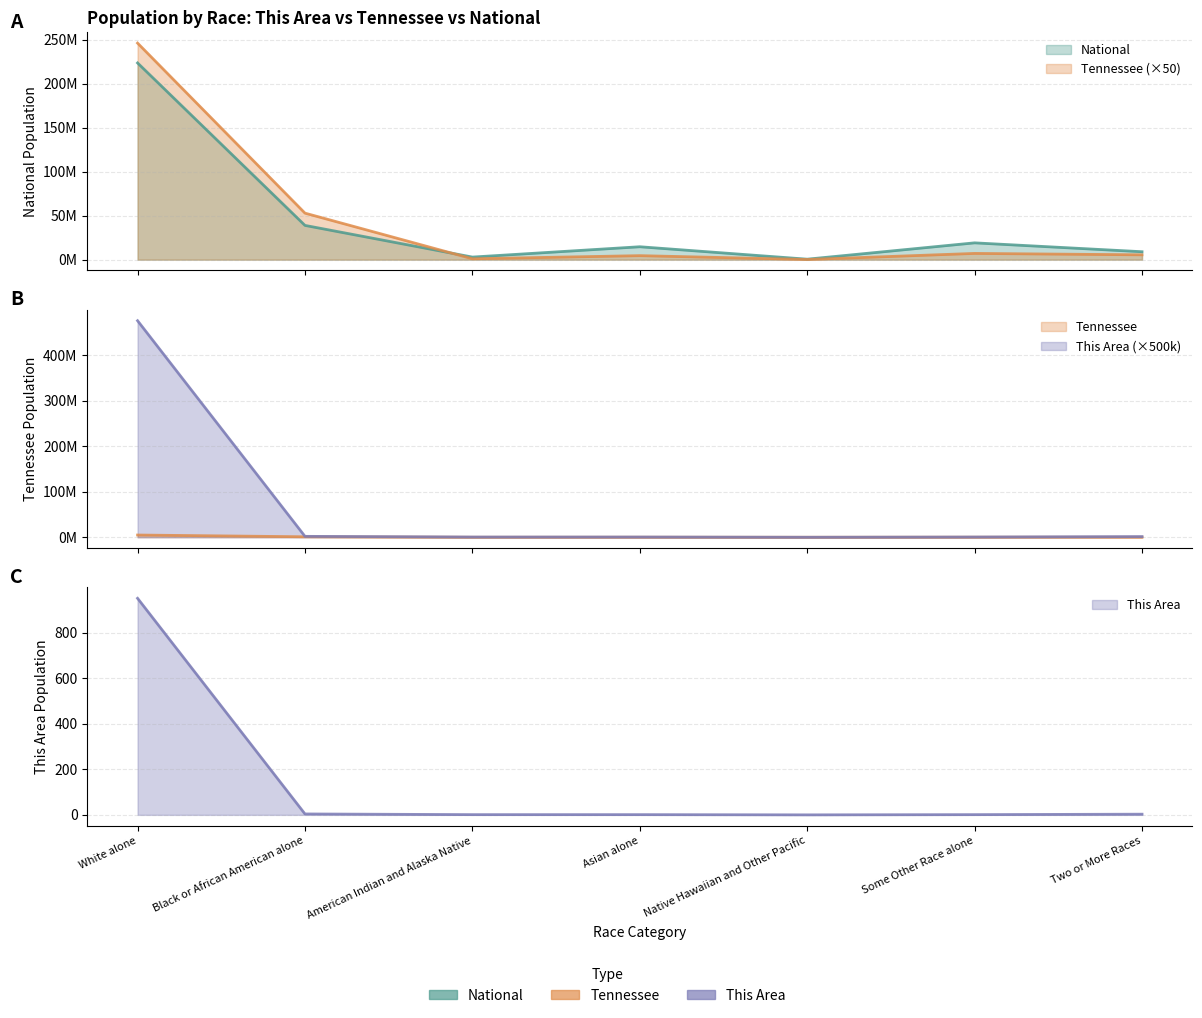

What is the total value across all series at Some Other Race alone?

26205119